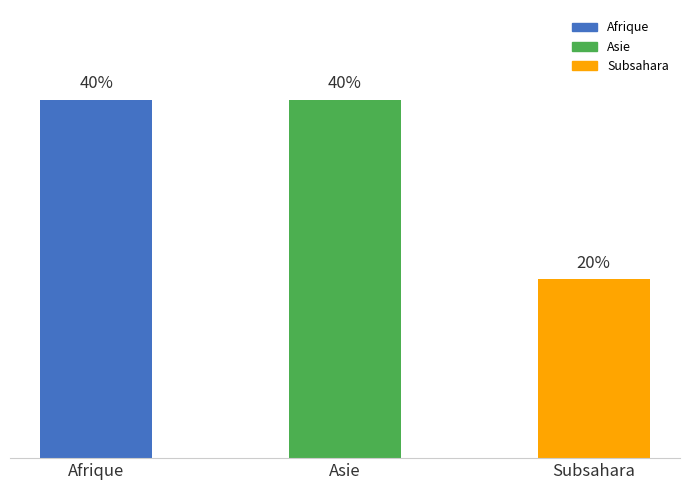

What is the label of the 3rd bar from the right?

Afrique